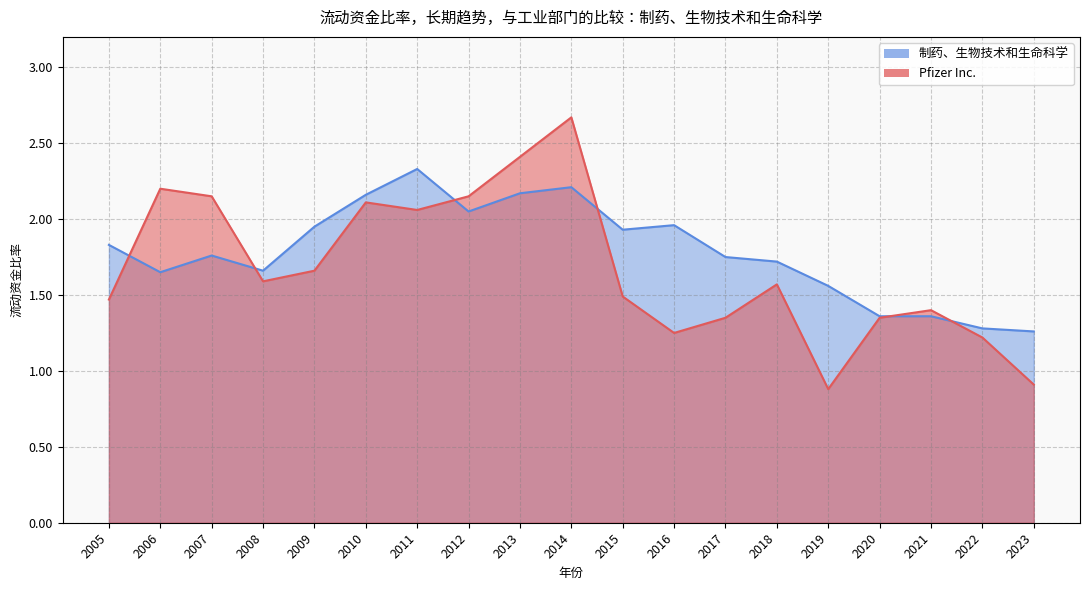

What is the difference between the highest and lowest values at 2016?

0.7